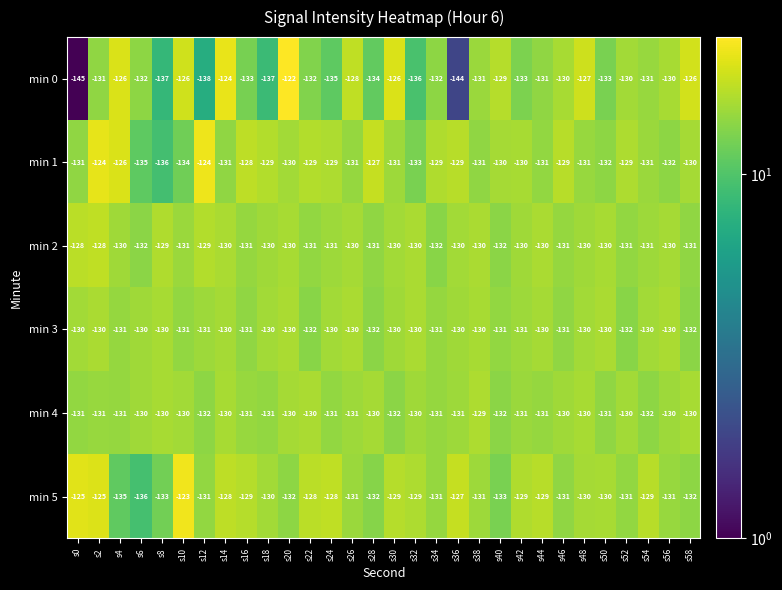

How many series are shown in this chart?

6